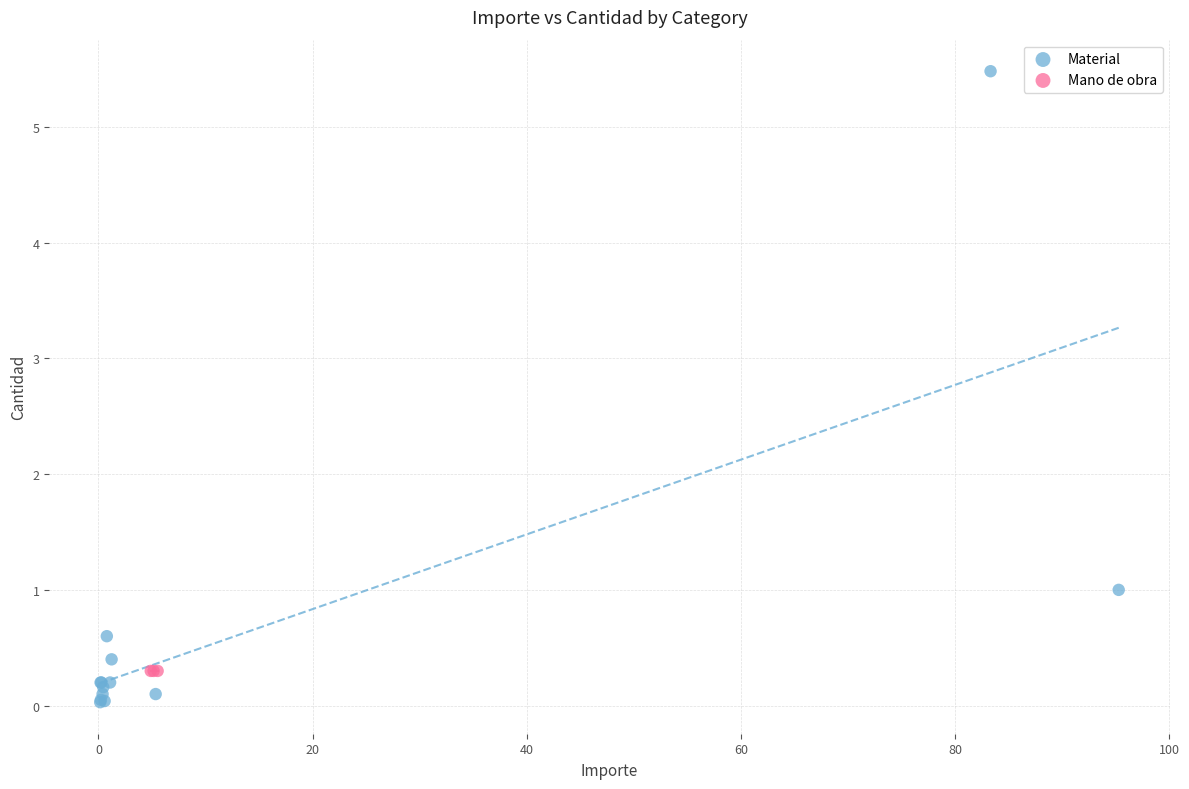

Which series contains the lowest Y value?

Material